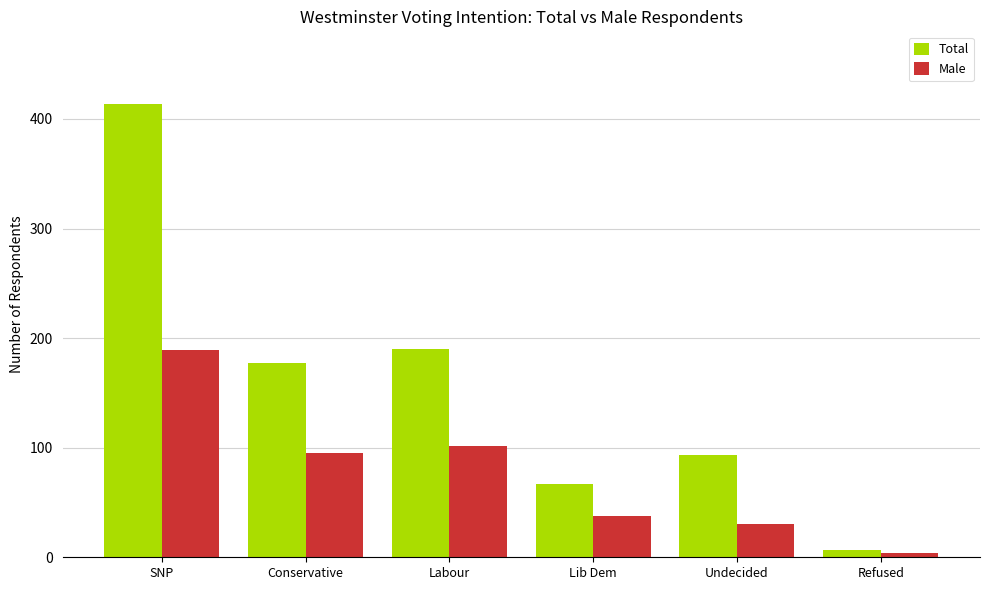

What is the label of the 4th bar from the right?

Labour